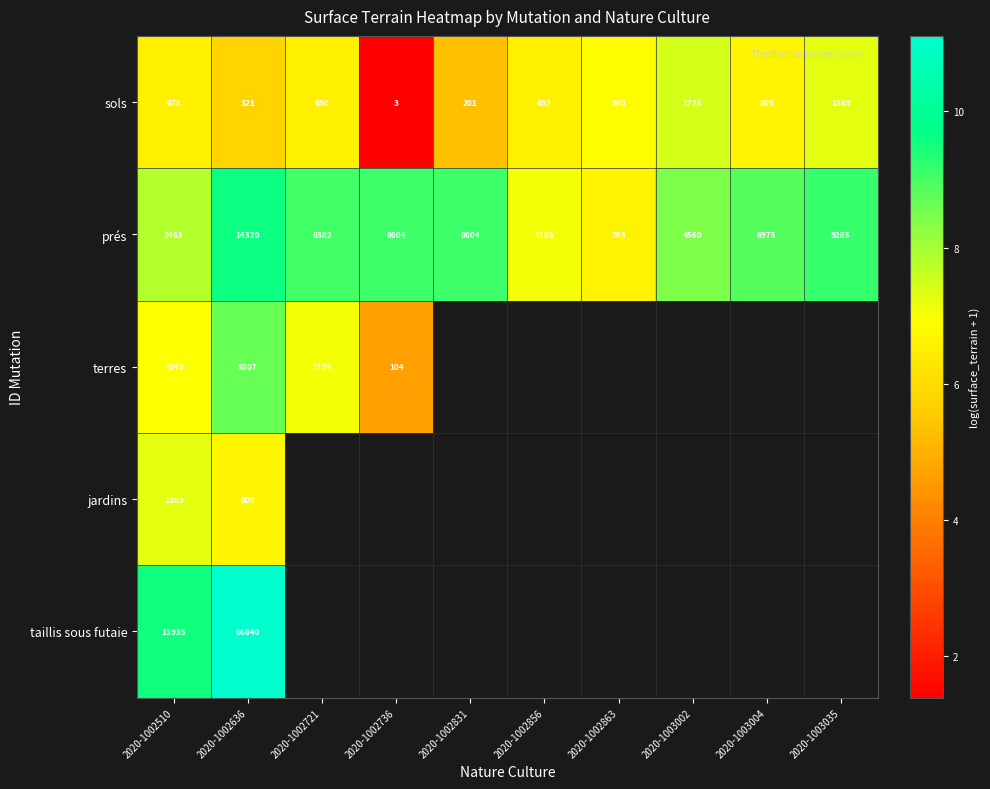

Is the value of taillis sous futaie at 2020-1002510 greater than the value of jardins at 2020-1002510?

Yes